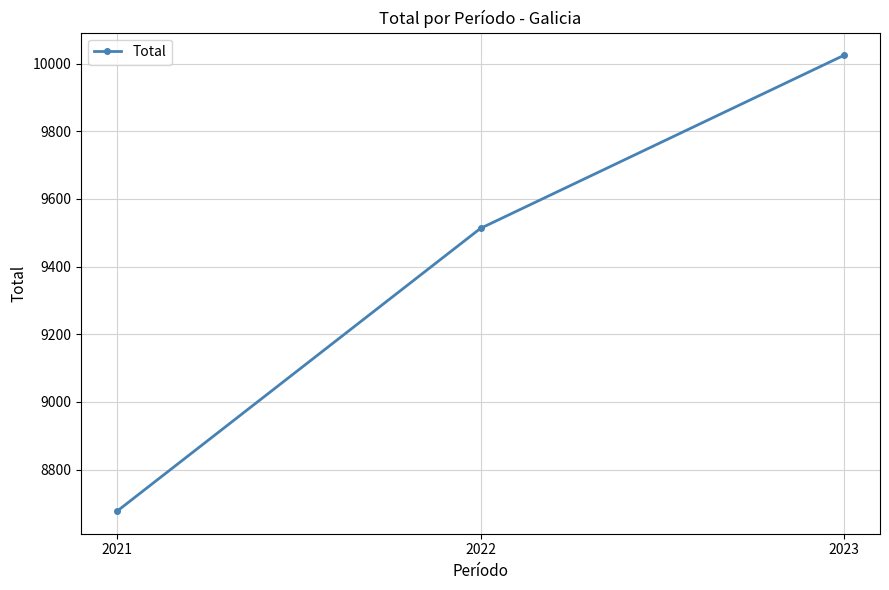

Reading right to left, what are all the values shown in this chart?

2023=10024	2022=9513	2021=8678